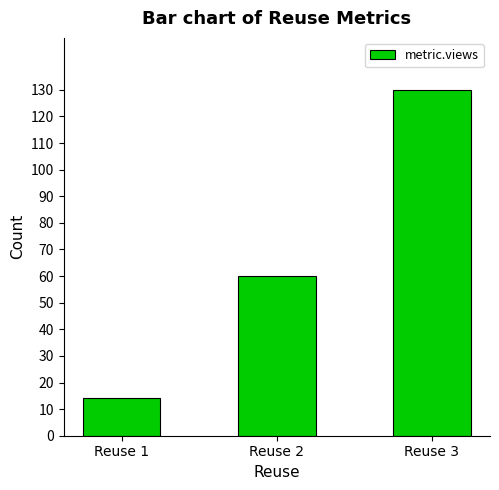

What is the value of the 2nd bar from the left?

60